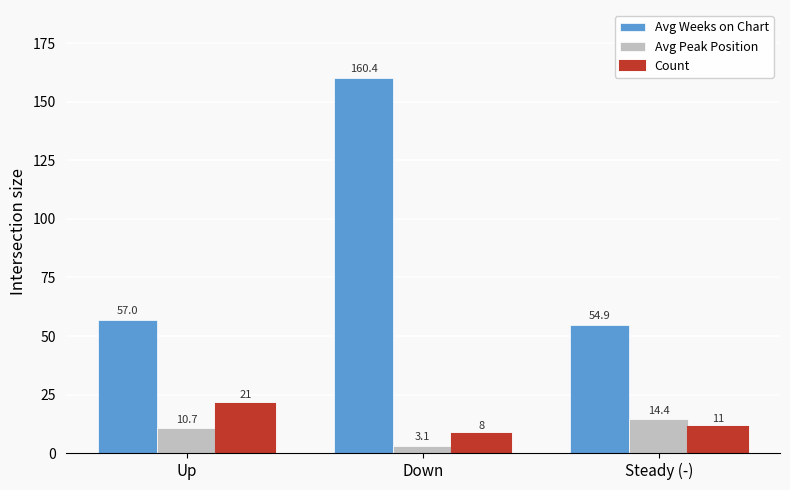

What is the value of the Count bar at the 2nd from the left?

8.0